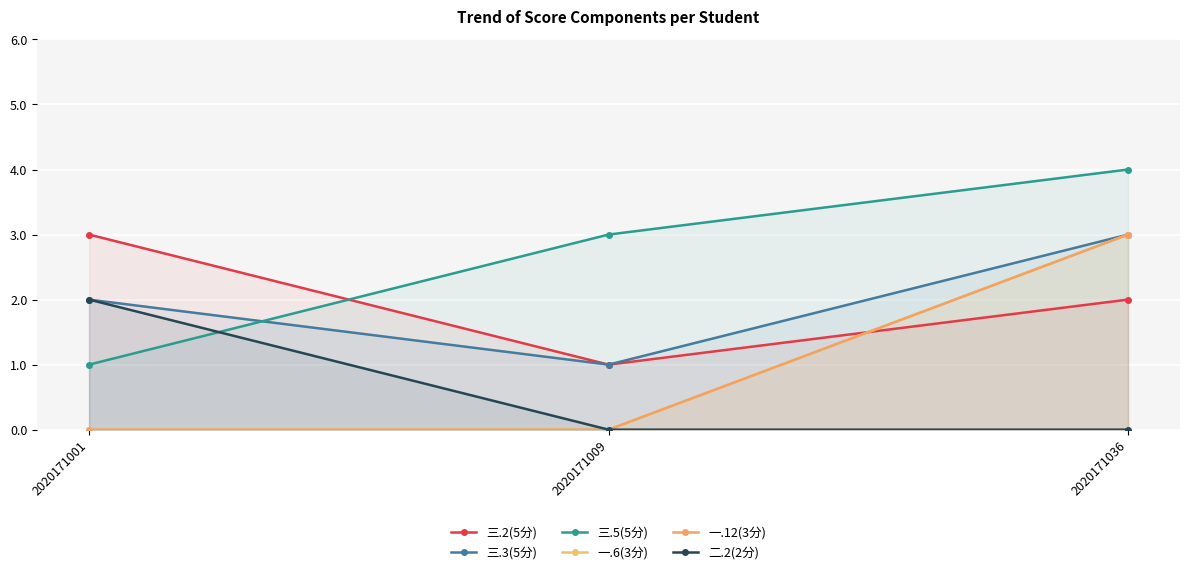

What is the sum of the 三.5(5分) values at 2020171009 and 2020171001?

4